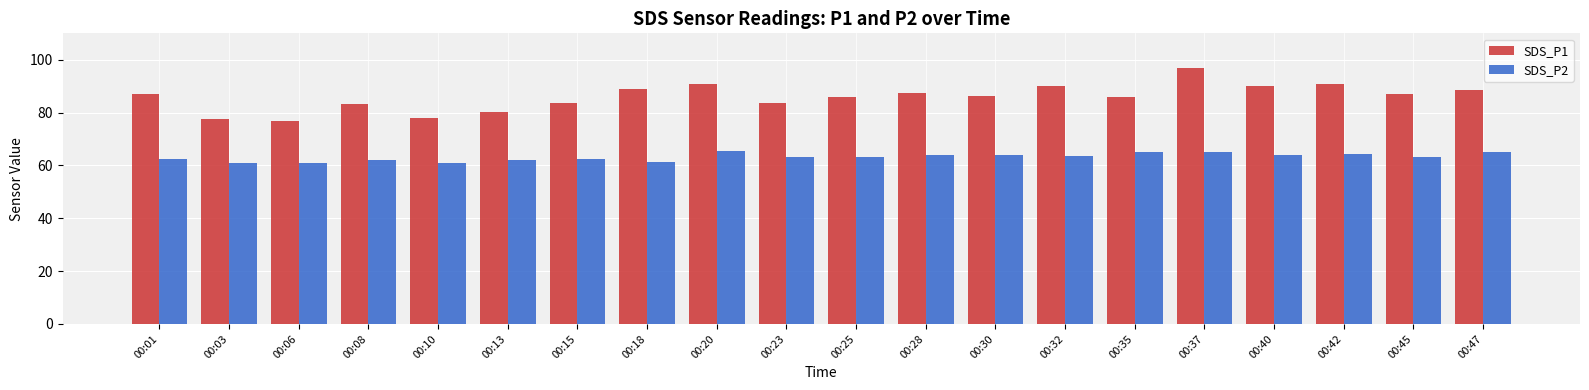

Which series changed the most between 00:06 and 00:37?

SDS_P1